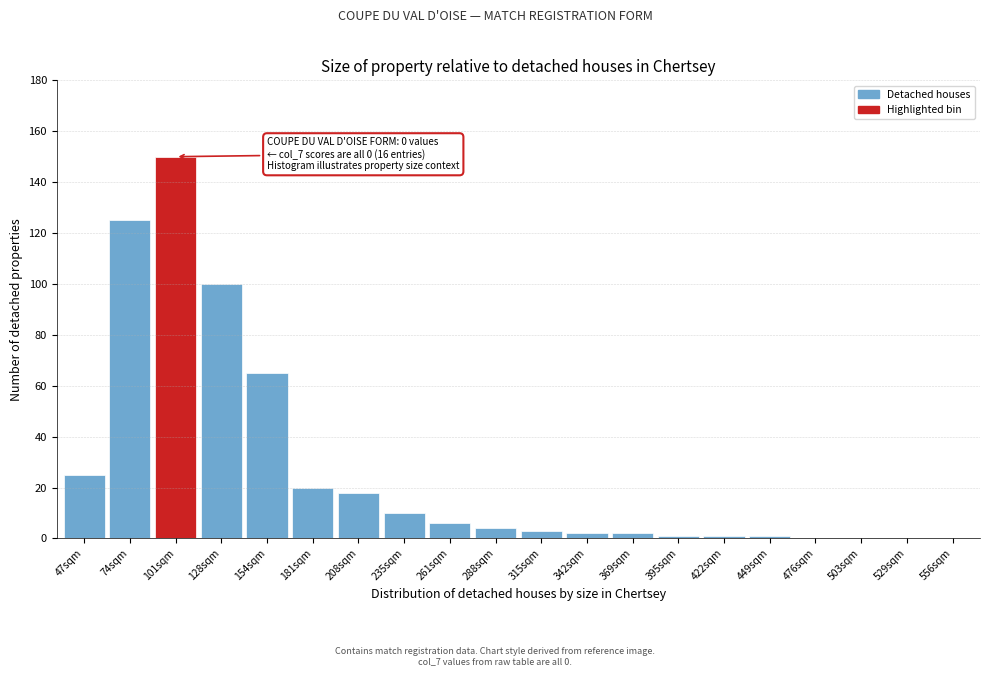

Reading left to right, list all the values displayed in this chart.

47sqm=25	74sqm=125	101sqm=150	128sqm=100	154sqm=65	181sqm=20	208sqm=18	235sqm=10	261sqm=6	288sqm=4	315sqm=3	342sqm=2	369sqm=2	395sqm=1	422sqm=1	449sqm=1	476sqm=0	503sqm=0	529sqm=0	556sqm=0